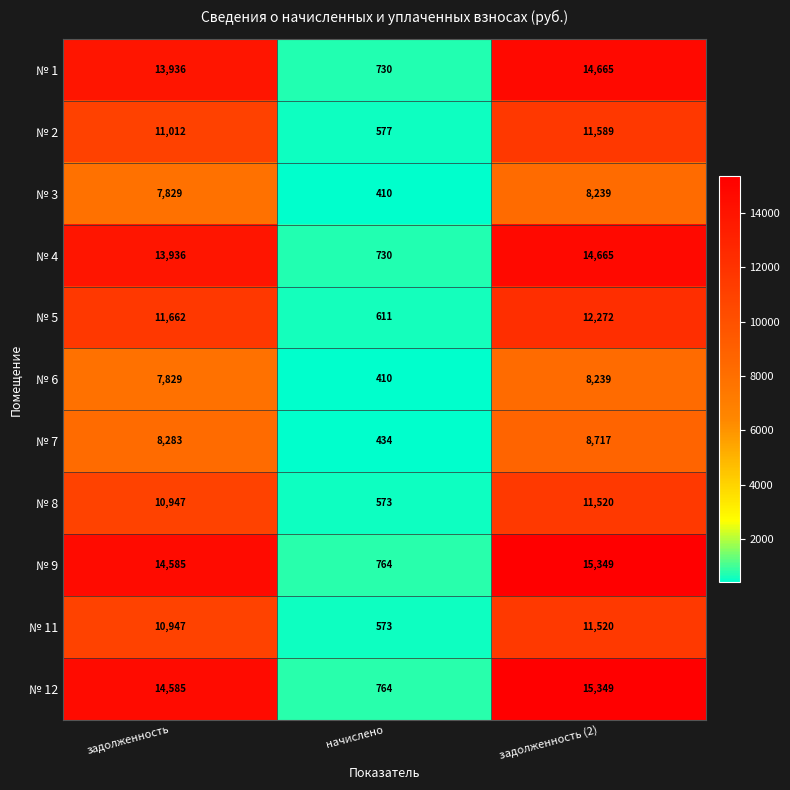

What is the greatest value displayed?

15349